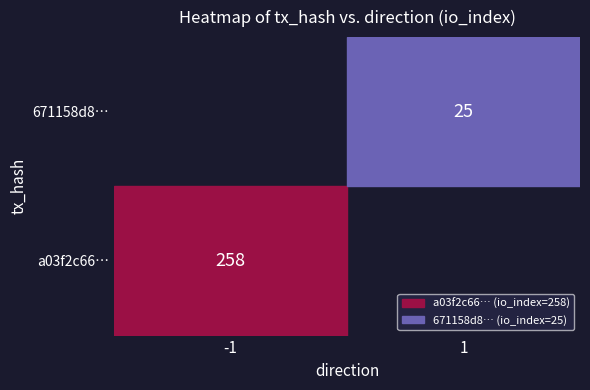

At 1, list the series in order from smallest to largest.

671158d861274b17fc203c375681e0bc9b9aede, a03f2c66983ee83b3791e3414e7093f61855d68